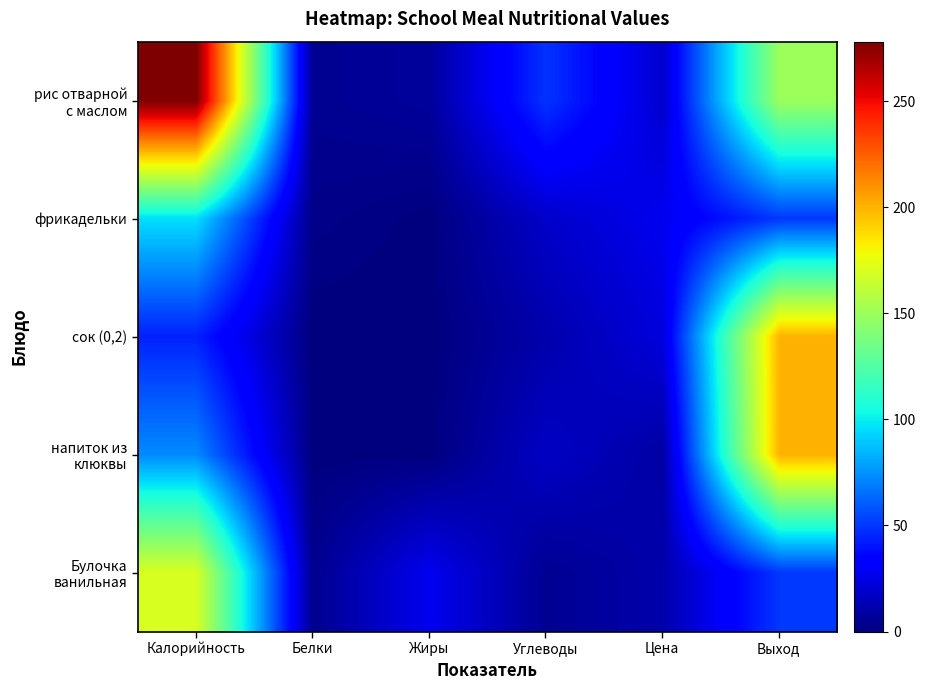

What is the total value across all series at Калорийность?

660.4